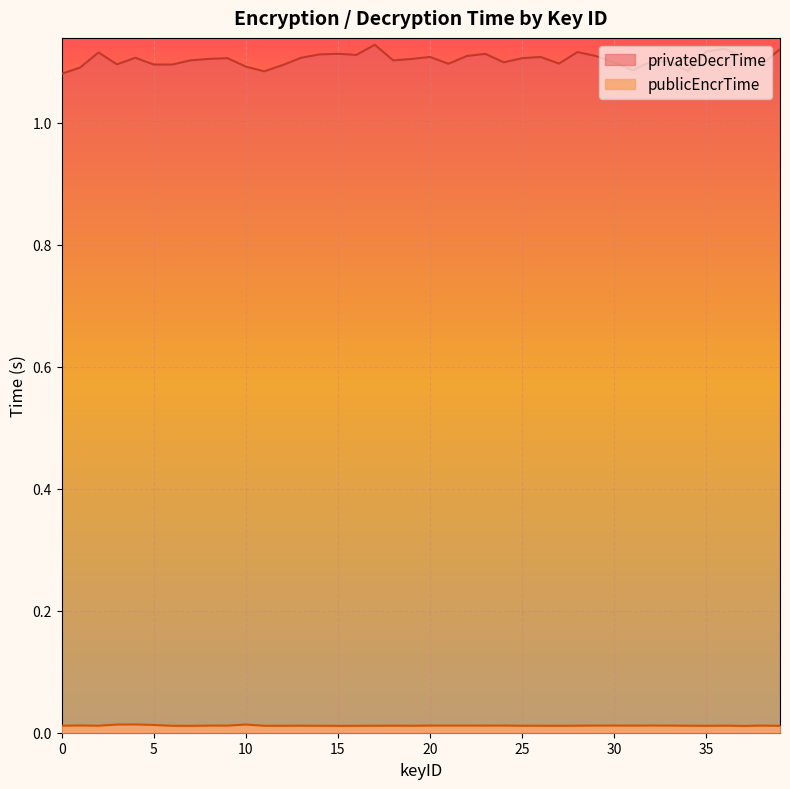

What is the total value across all series at 25?

1.1